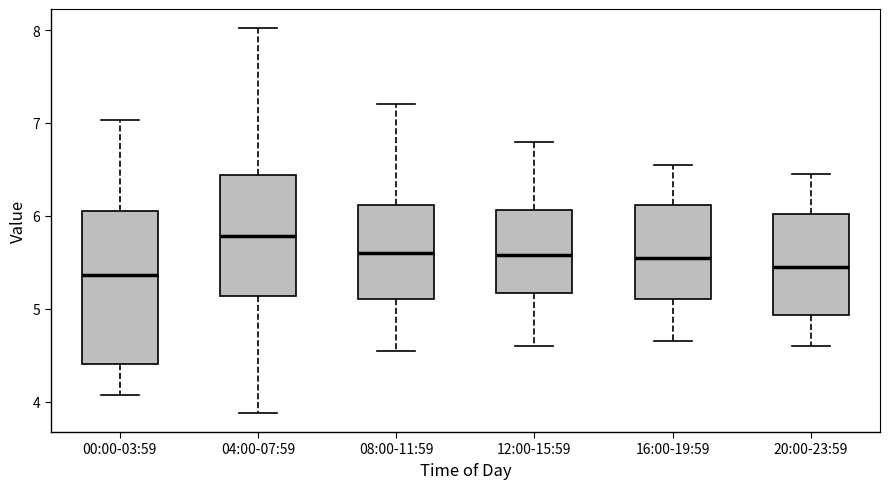

Where does the median line of the box for 08:00-11:59 sit on the y-axis? The values are not printed on the chart, so give them approximately, as read against the axis.

5.6